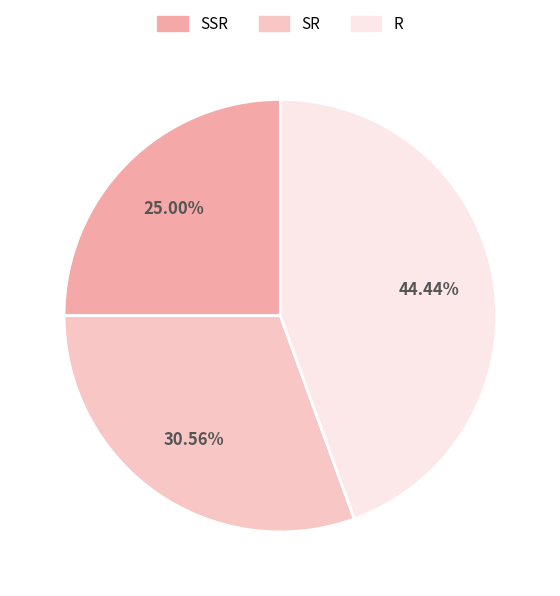

How many slices are in this pie chart?

3